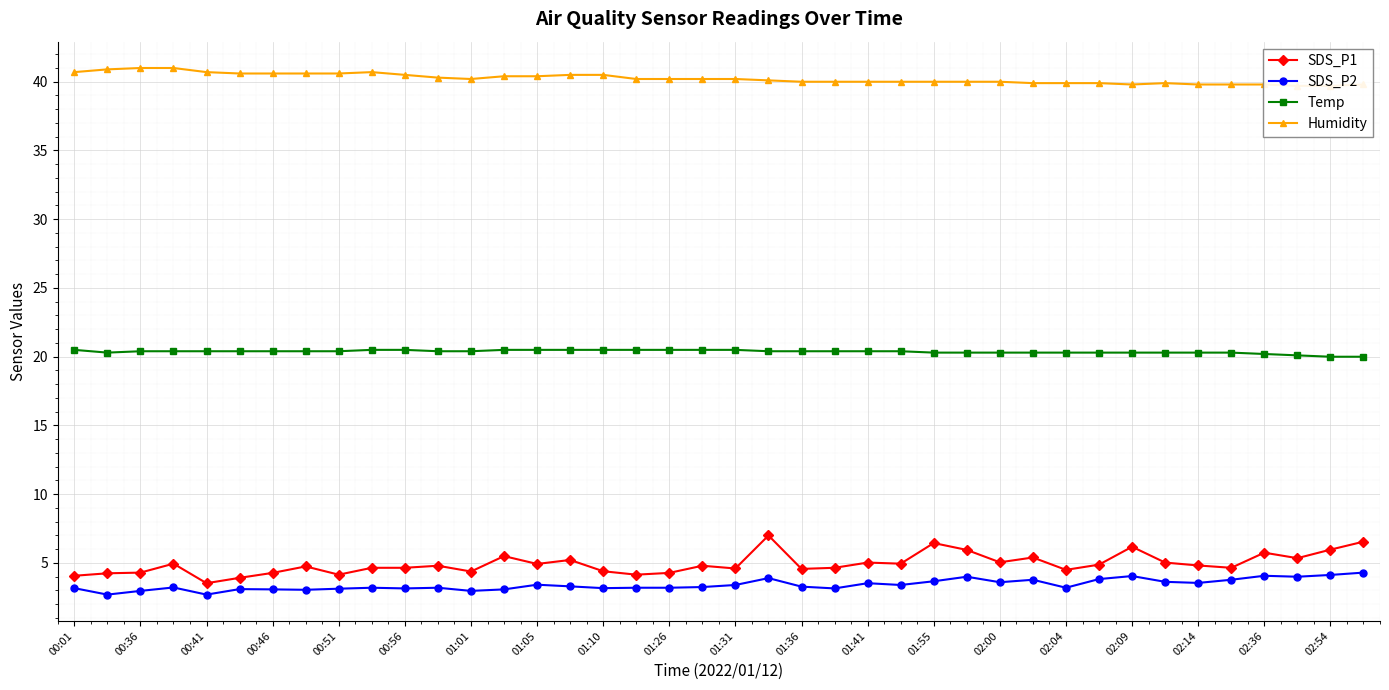

True or false: SDS_P2 and Temp intersect in this chart.

False